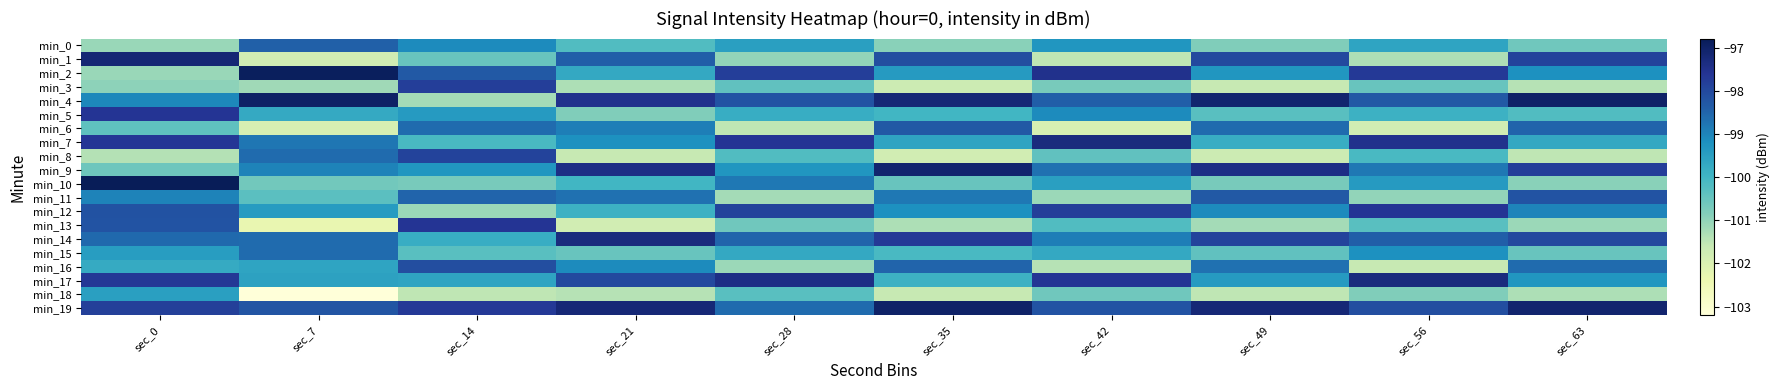

Which series changed the most between sec_21 and sec_42?

min_1